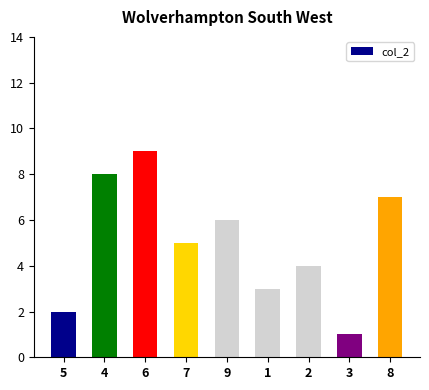

At which category does the chart reach its minimum across all series?

3